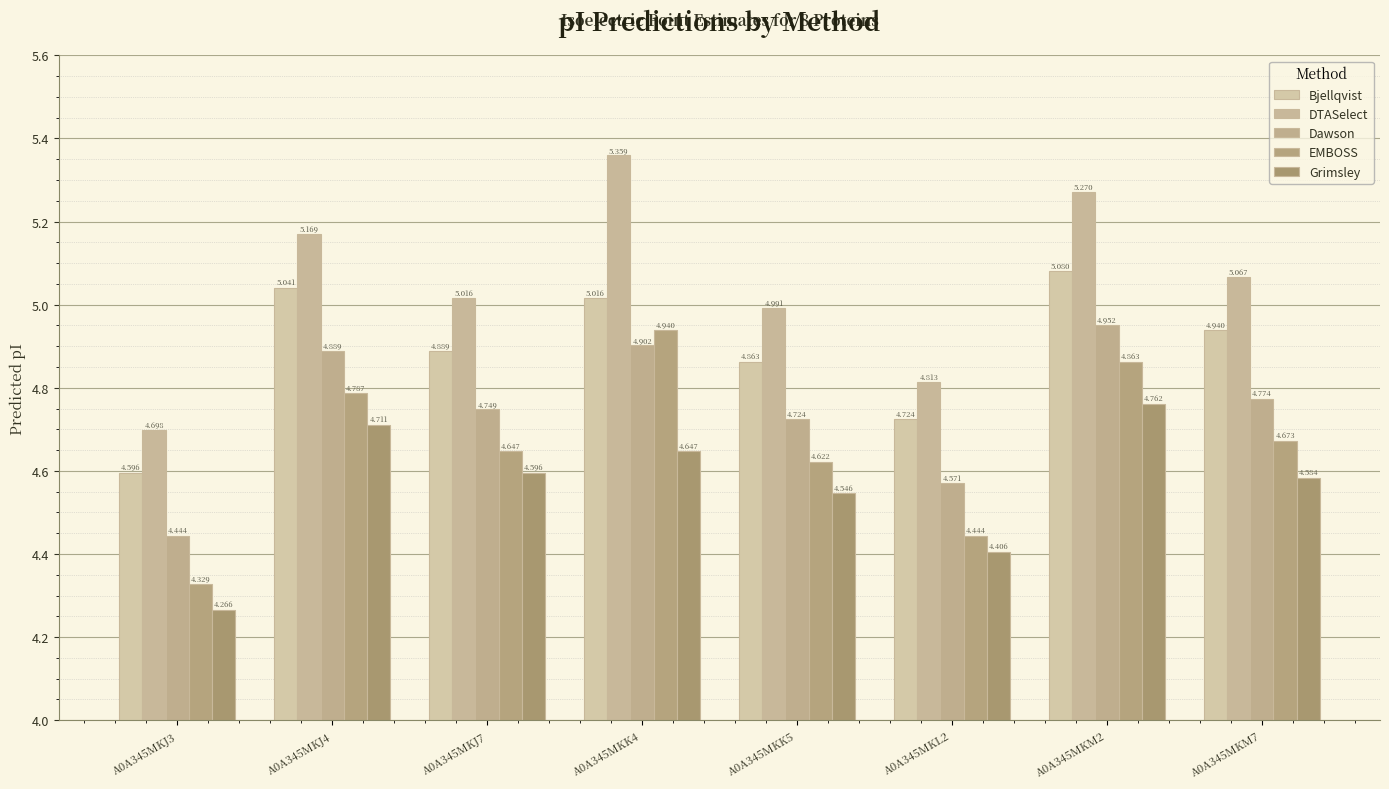

Count the number of data series in this chart.

5